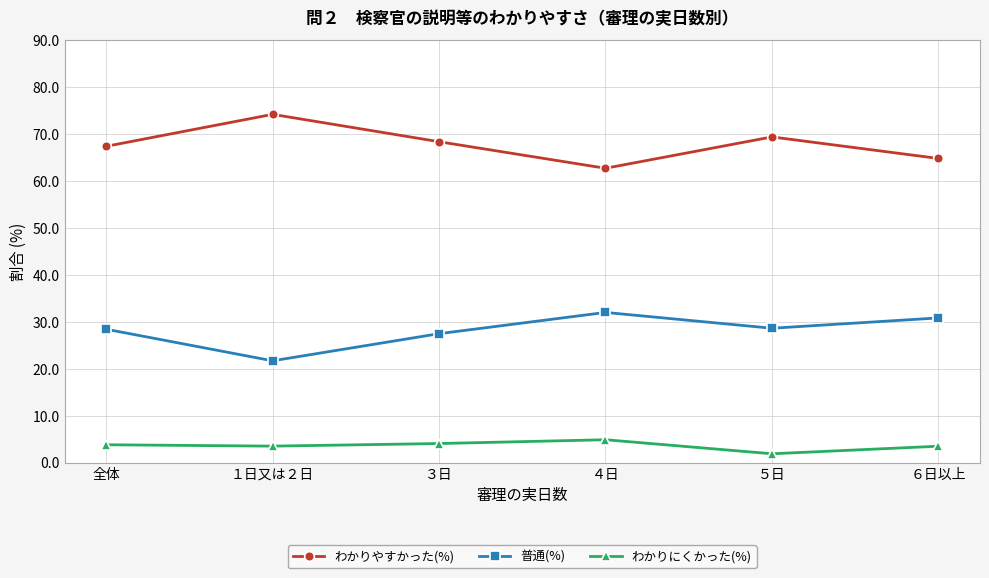

The わかりやすかった(%) series shows 62.8 at ４日. True or false?

True